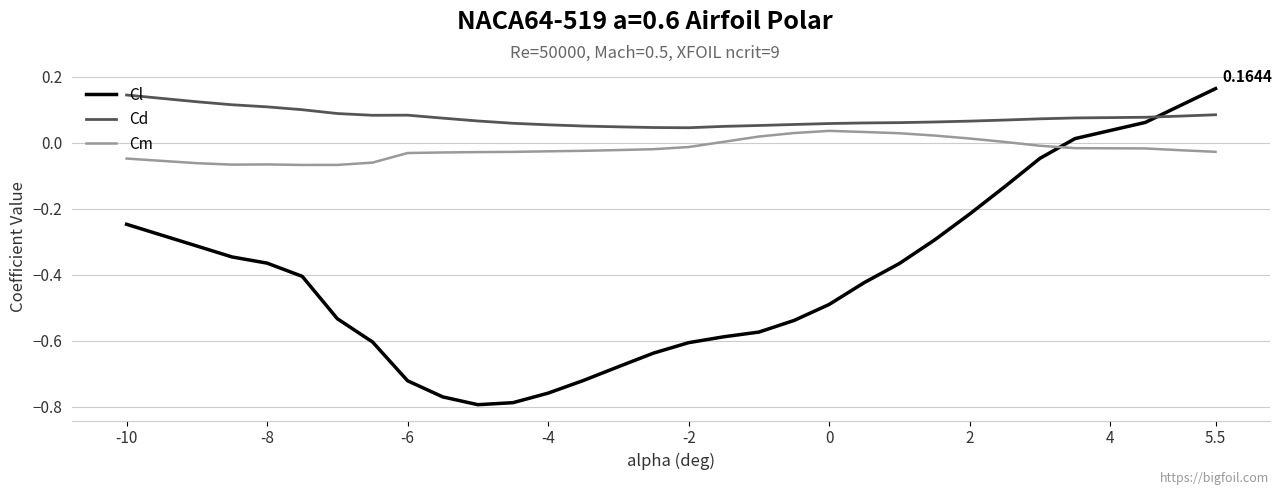

True or false: Cm and Cd cross at least once.

False